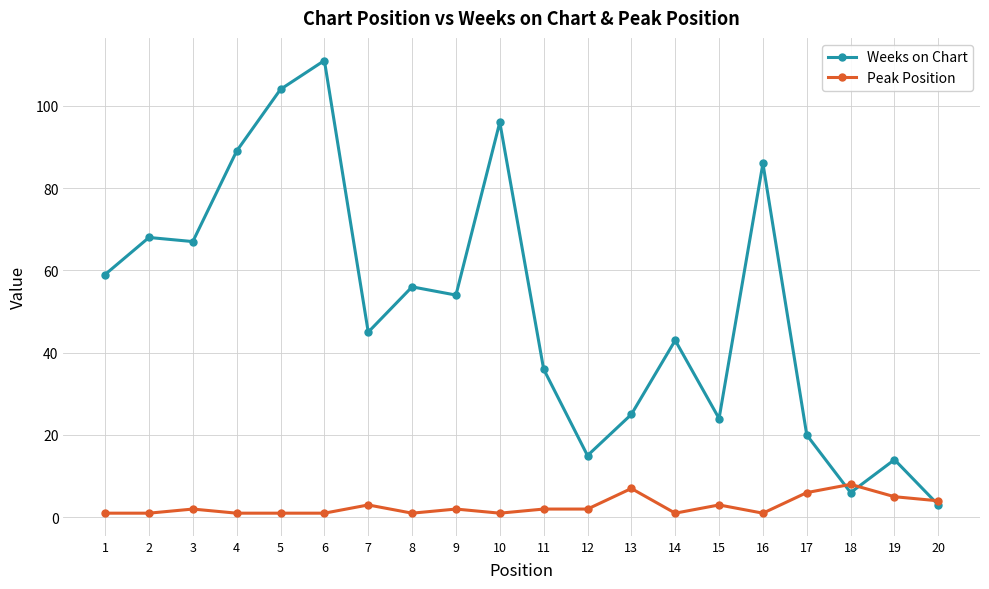

What are all the series names shown in the legend?

Weeks on Chart, Peak Position